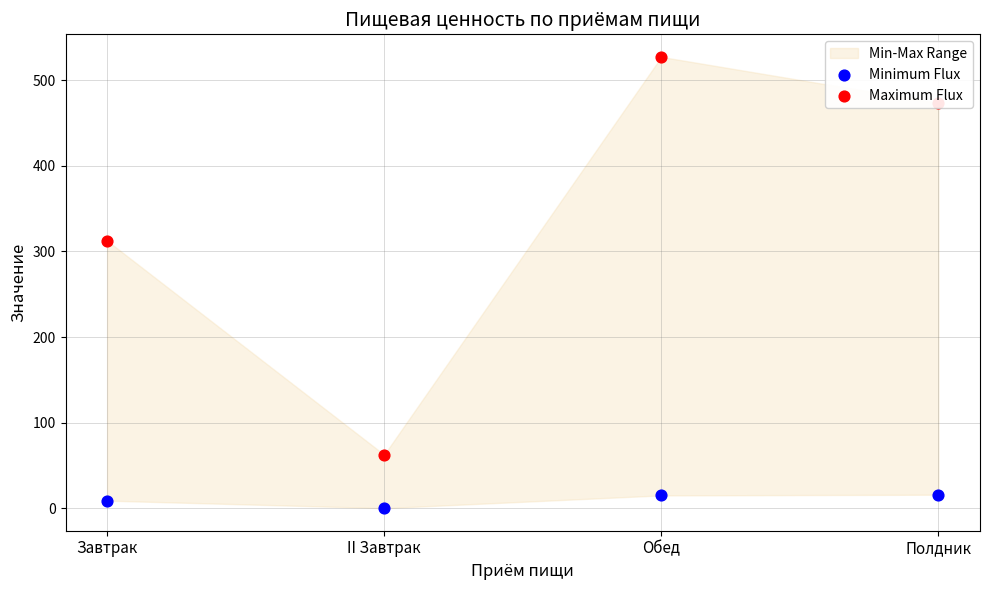

Is the value of Minimum Flux at Завтрак greater than the value of Maximum Flux at Полдник?

No